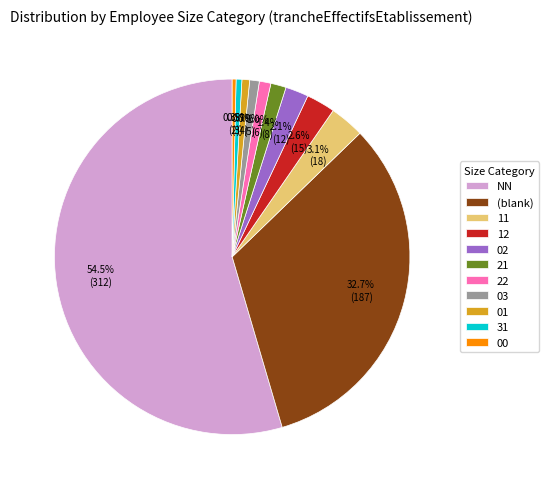

What portion of the pie excludes 31?

99.5%